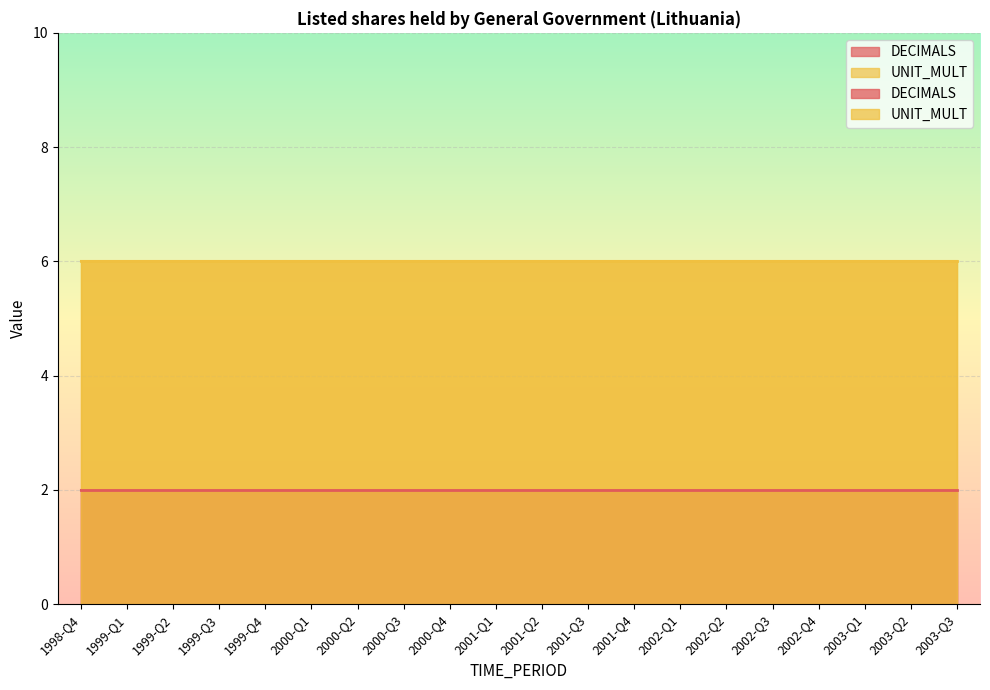

The DECIMALS series shows 3 at 2001-Q1. True or false?

False